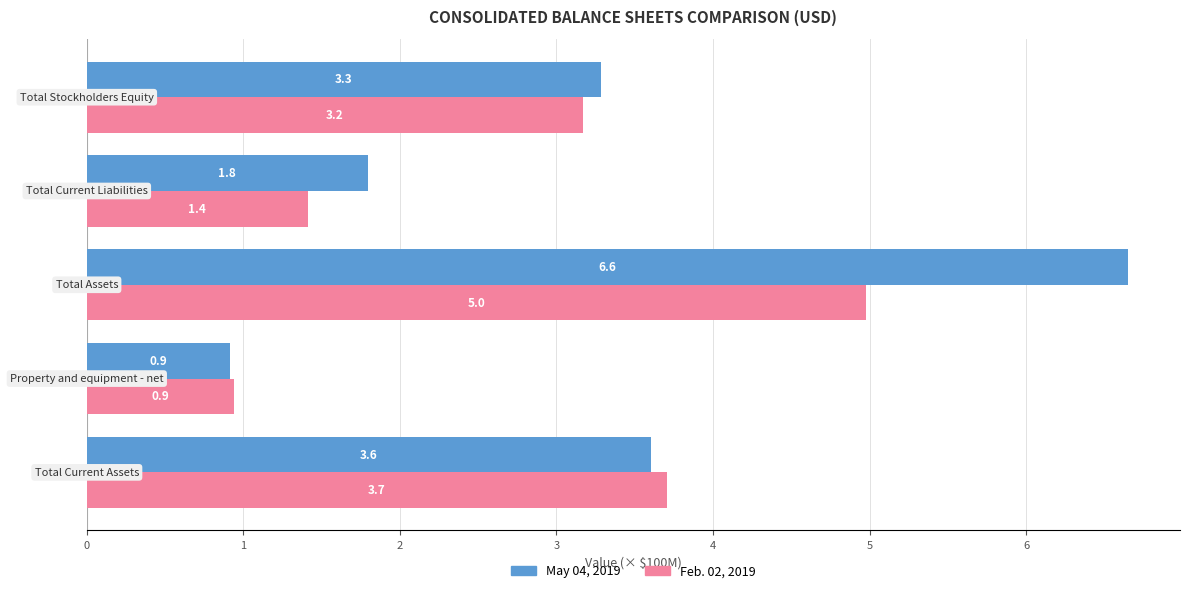

What is the highest value of the May 04, 2019 series?

6.6